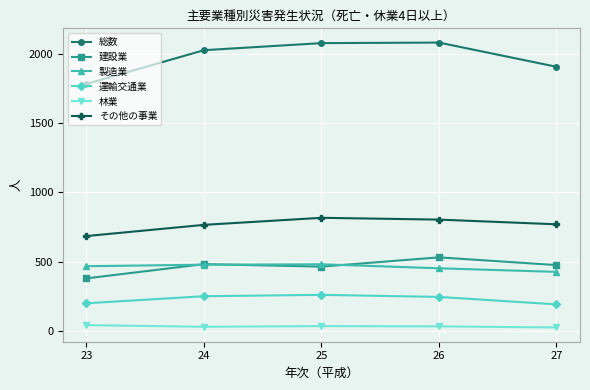

What is the value of the 建設業 point at the 4th from the left?

531